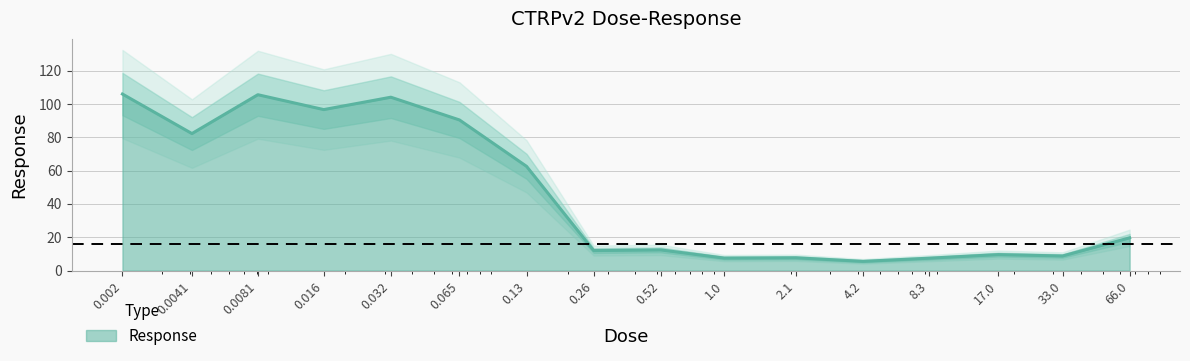

What is the value of the 15th point from the left?

8.8